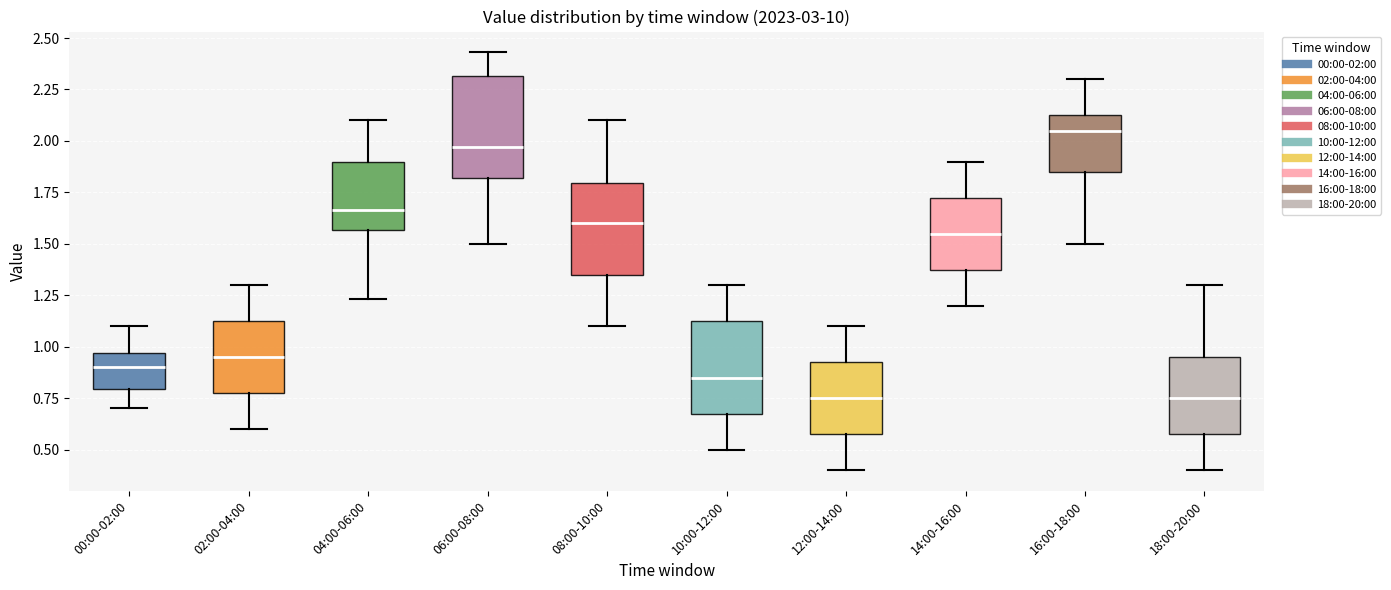

Where does the lower whisker of the box for 16:00-18:00 end on the y-axis? The values are not printed on the chart, so give them approximately, as read against the axis.

1.50